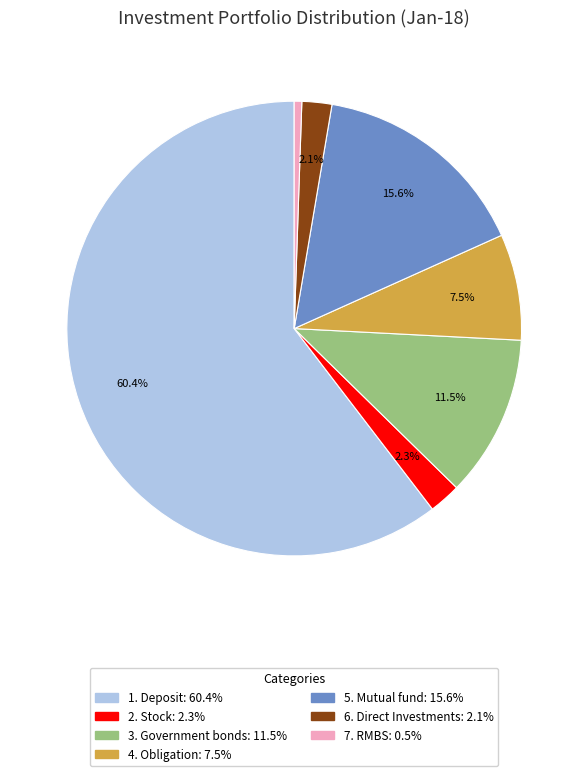

How many segments does this pie chart have?

7